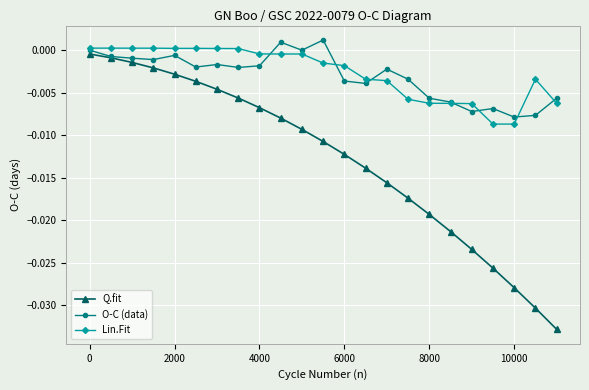

Which series has the largest range (max minus min)?

Q.fit